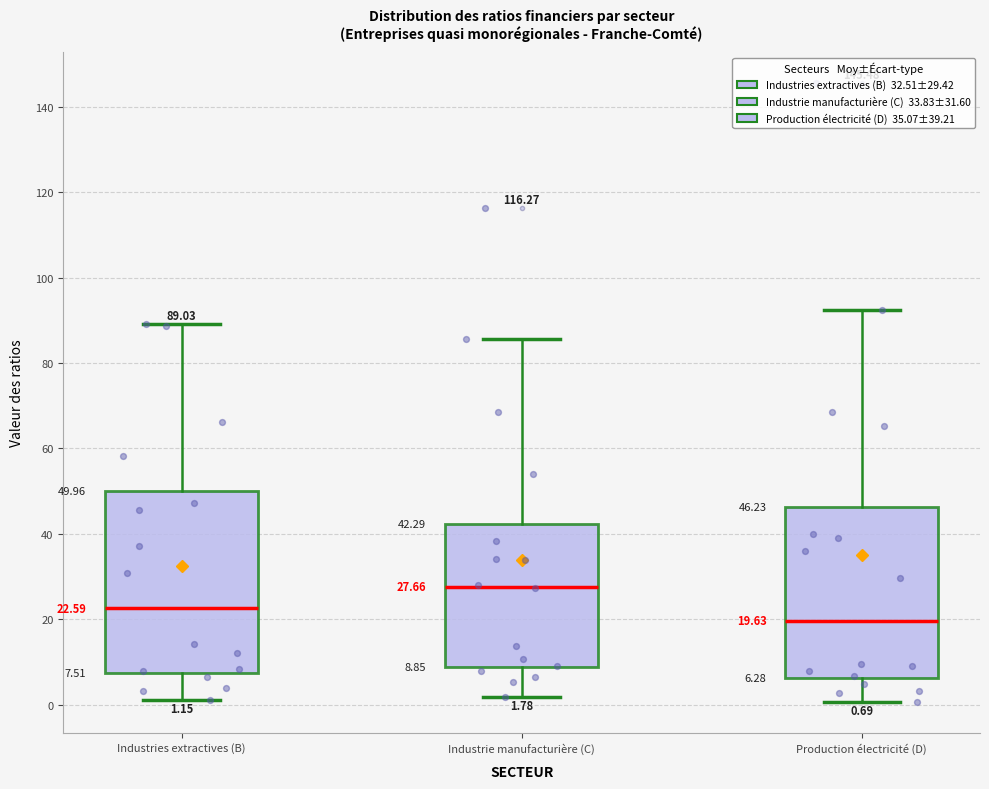

Comparing the boxes themselves (not the whiskers), which one is the tallest?

Industries extractives (B)